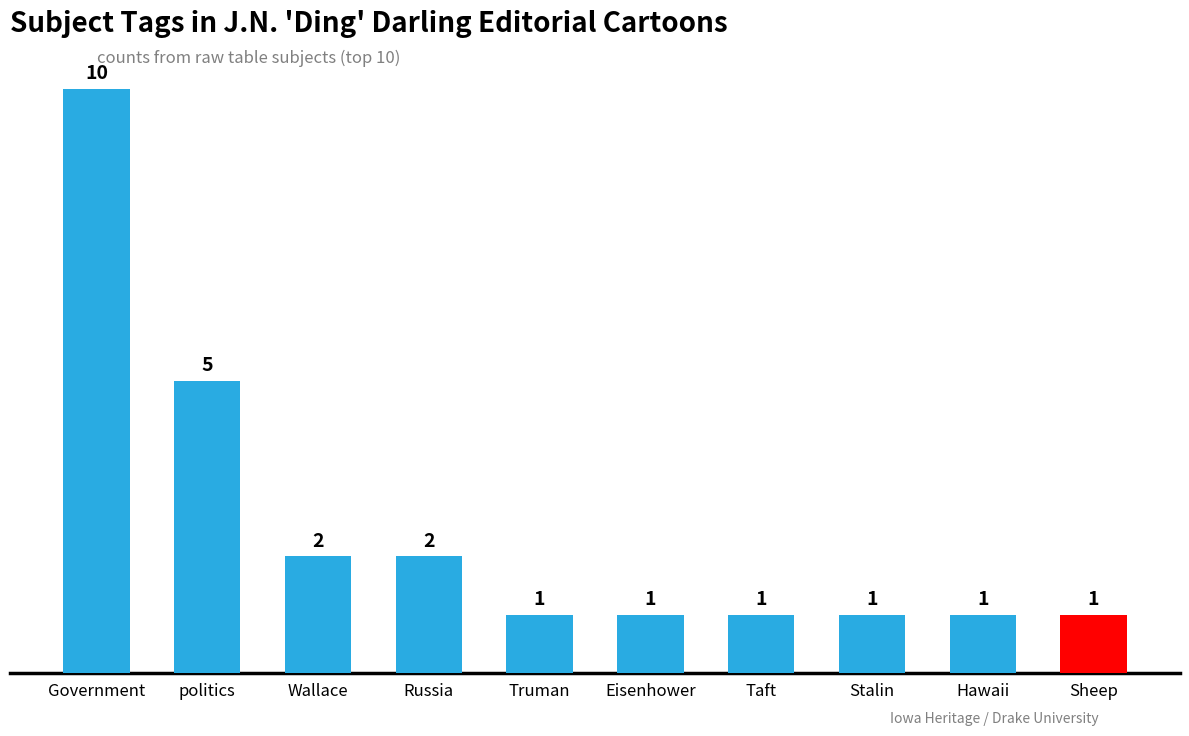

Which has a higher value, Stalin or Wallace?

Wallace